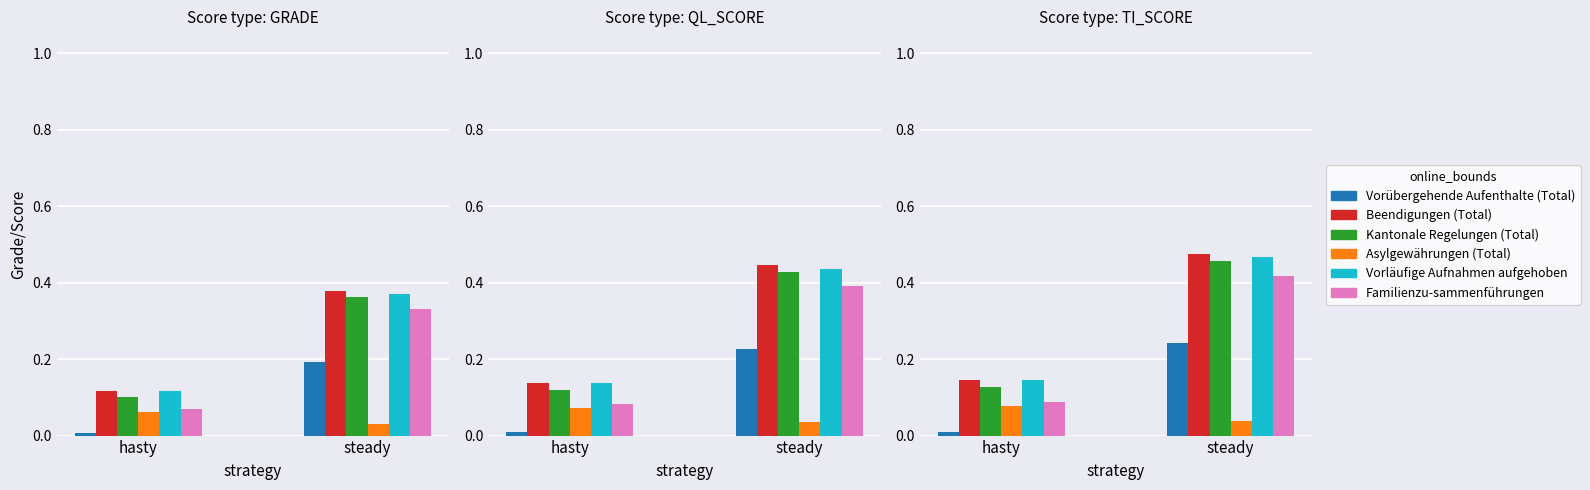

What is the label of the 1st bar from the left?

hasty